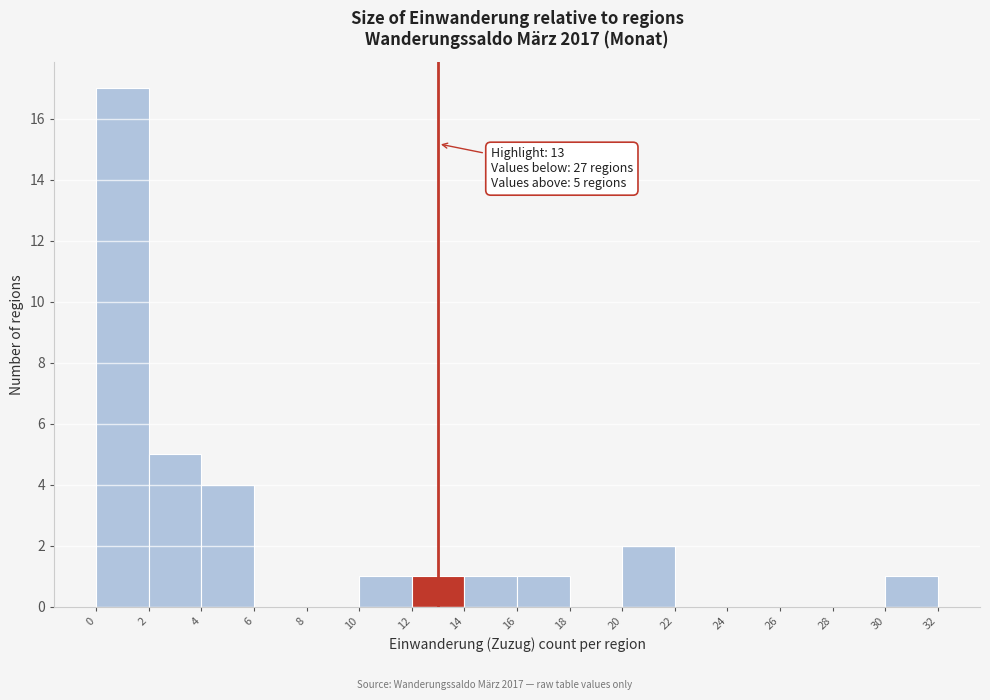

Over which range of the x-axis is the bar tallest?

0 to 2